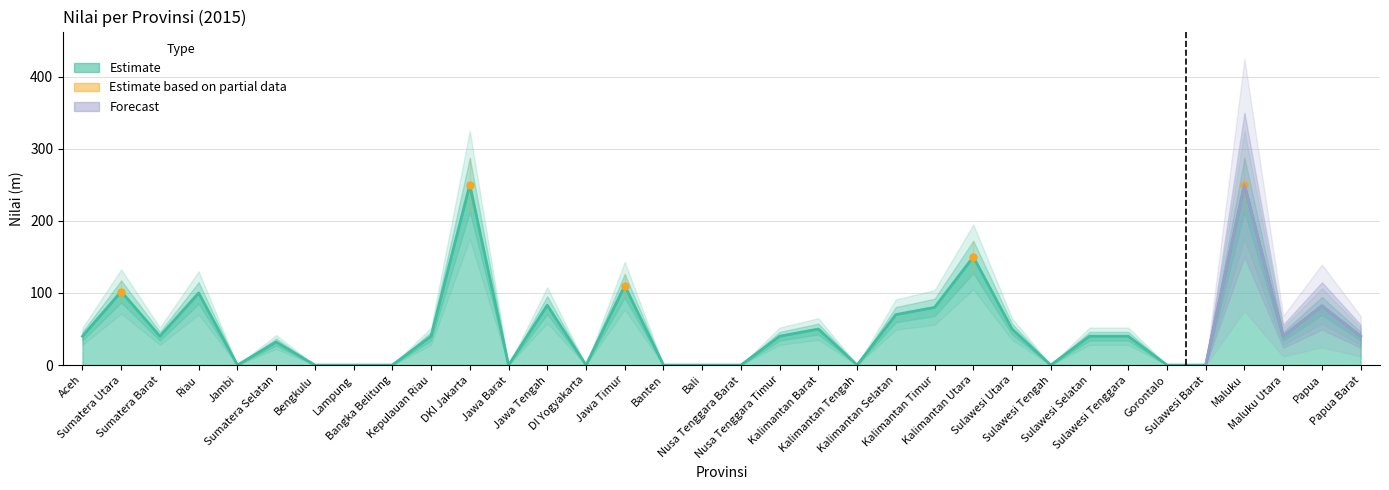

List the labels in order of value, largest first.

DKI Jakarta, Maluku, Kalimantan Utara, Jawa Timur, Sumatera Utara, Riau, Jawa Tengah, Papua, Kalimantan Timur, Kalimantan Selatan, Kalimantan Barat, Sulawesi Utara, Aceh, Sumatera Barat, Kepulauan Riau, Nusa Tenggara Timur, Sulawesi Selatan, Sulawesi Tenggara, Maluku Utara, Papua Barat, Sumatera Selatan, Jambi, Bengkulu, Lampung, Bangka Belitung, Jawa Barat, DI Yogyakarta, Banten, Bali, Nusa Tenggara Barat, Kalimantan Tengah, Sulawesi Tengah, Gorontalo, Sulawesi Barat